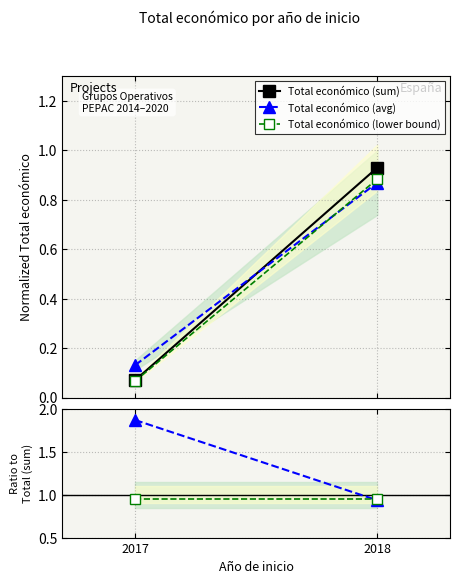

Reading left to right, extract all data points from this chart.

Total económico (sum): 2017=0.1	2018=0.9
Total económico (avg): 2017=0.1	2018=0.9
Total económico (lower bound): 2017=0.1	2018=0.9
Ratio to Total (sum): 2017=1.9	2018=0.9
Lower bound ratio: 2017=0.9	2018=0.9